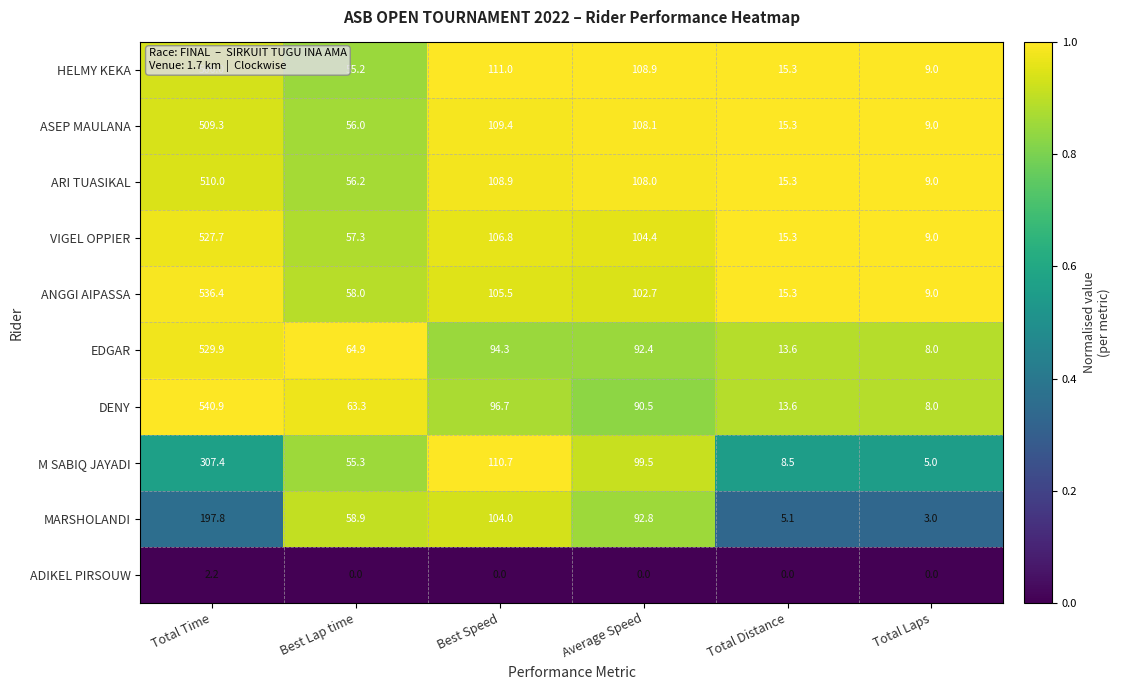

What is the difference between the ANGGI AIPASSA values at Total Time and Best Lap time?

478.4